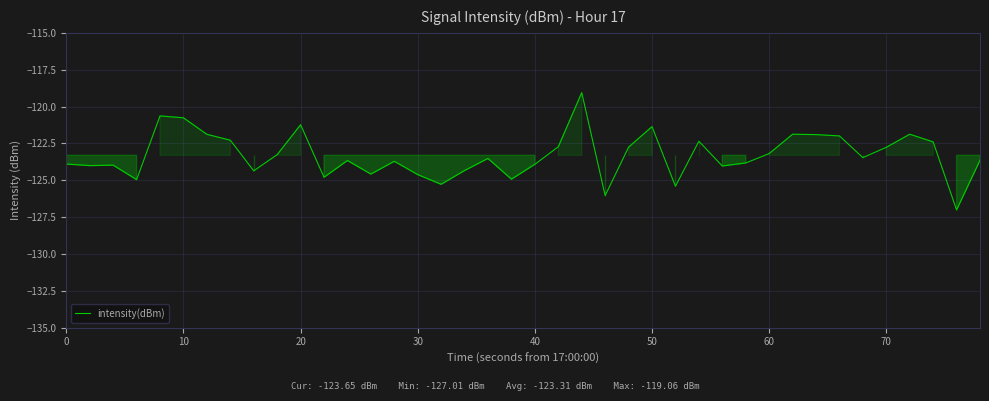

What is the difference between the maximum and minimum values?

8.0